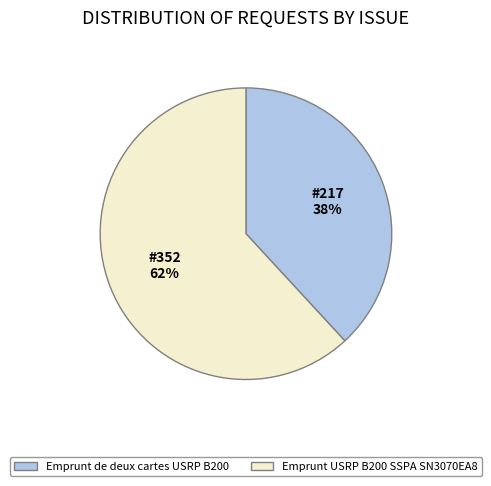

To the nearest percent, what is the difference between the largest and smallest slice percentages?

24%